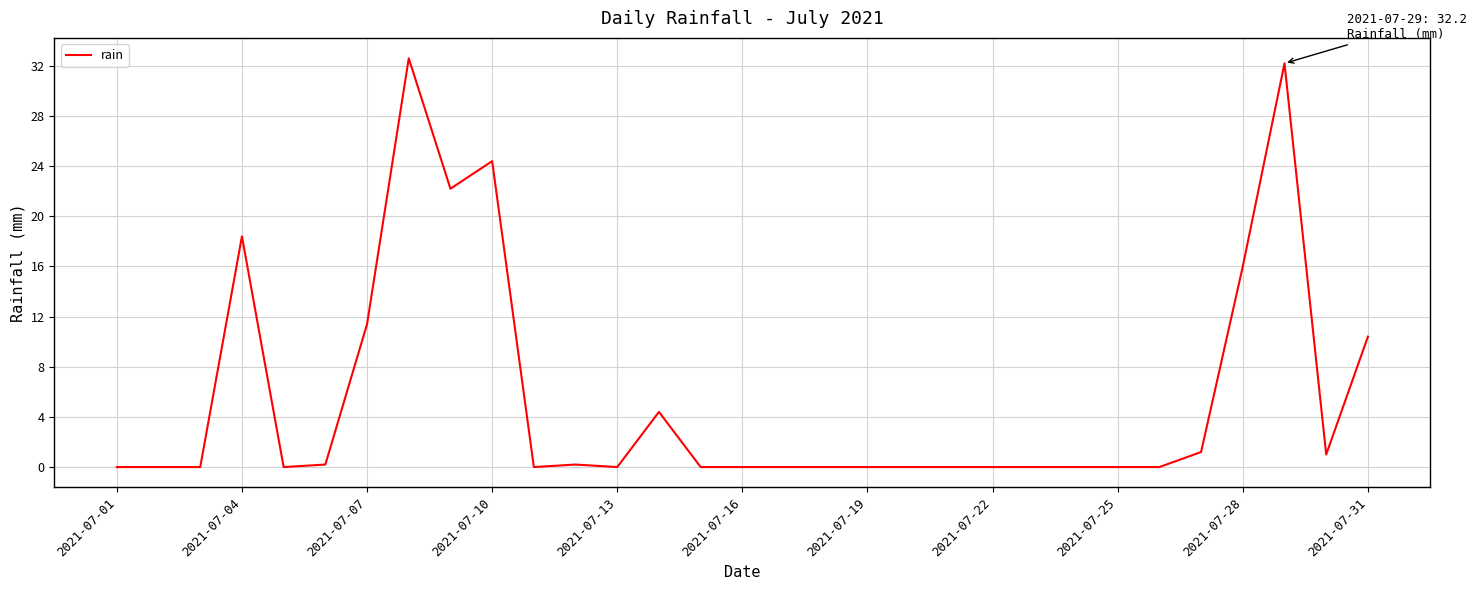

What is the difference between the maximum and minimum values?

32.6